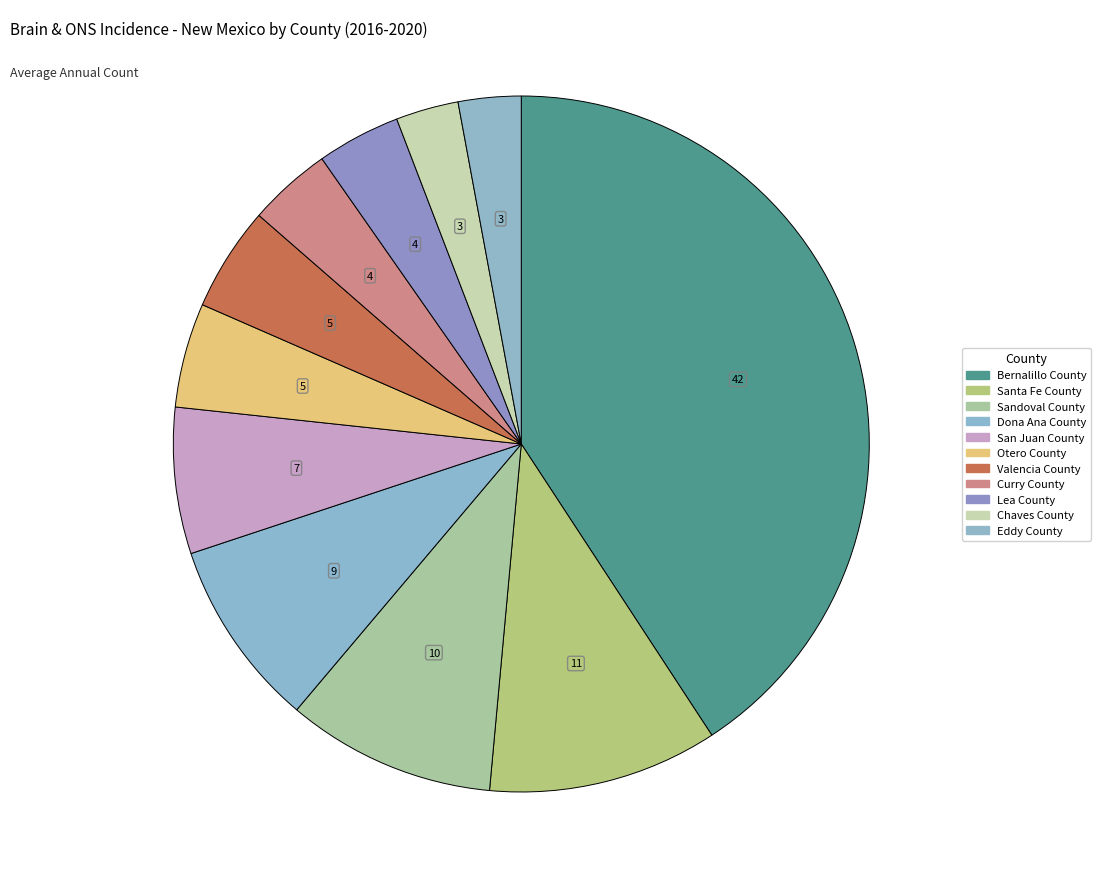

What is the change in value from Bernalillo County to Chaves County?

-39